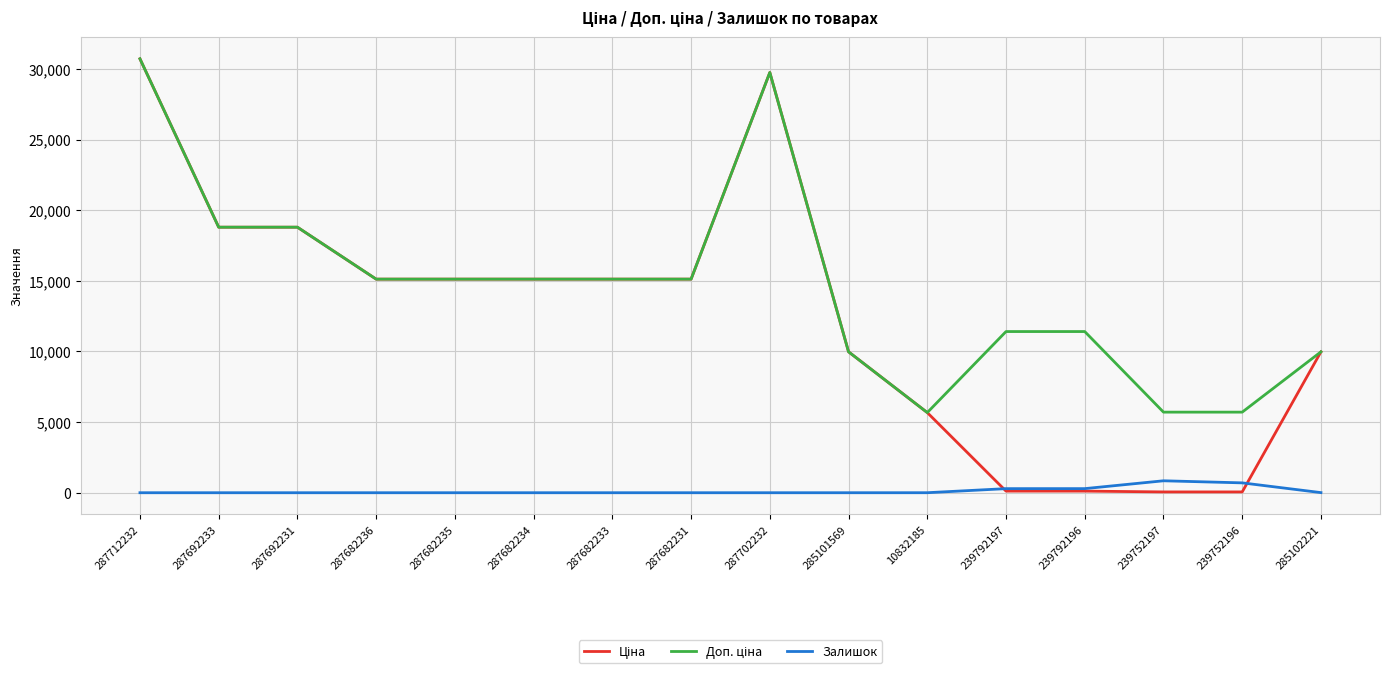

What position from the right is 287682234?

11